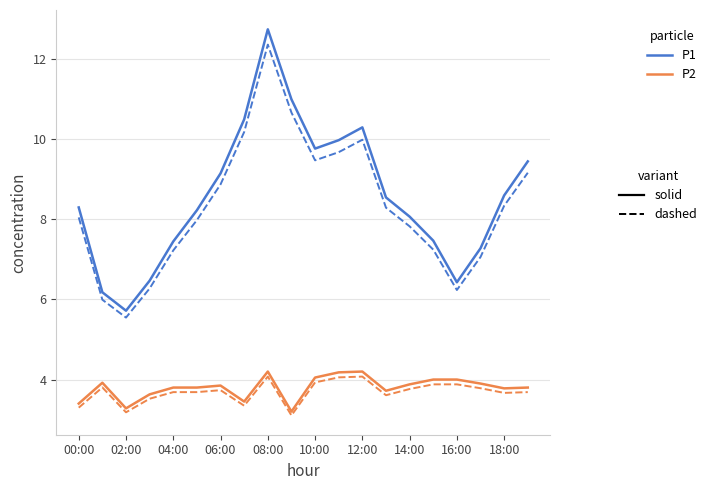

Does the chart display data point markers on the line(s)?

No